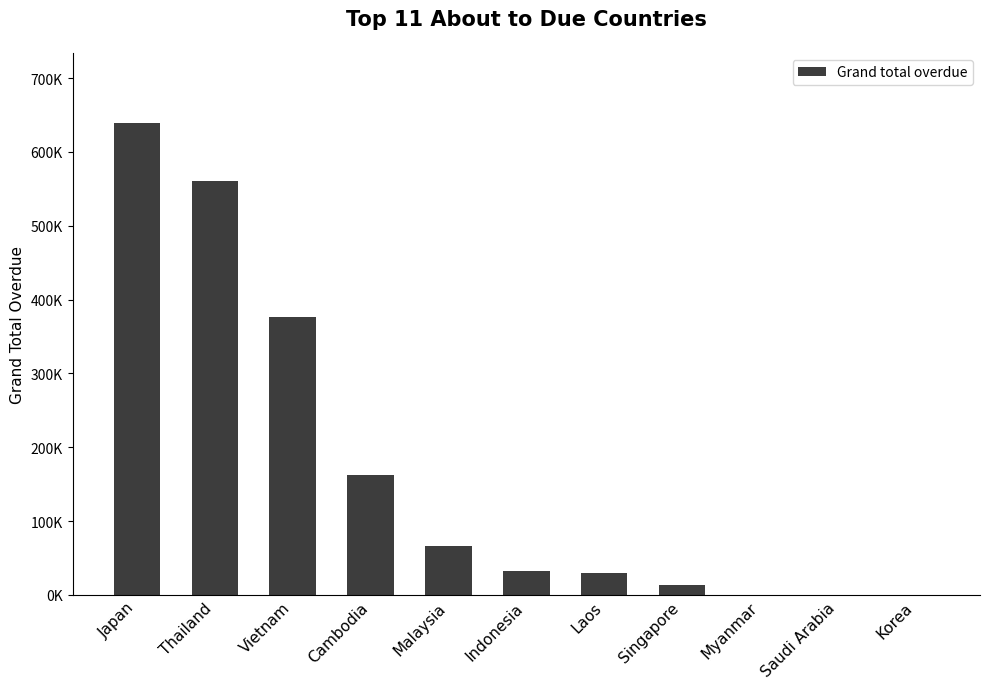

What is the difference between the values at Cambodia and Singapore?

148646.5